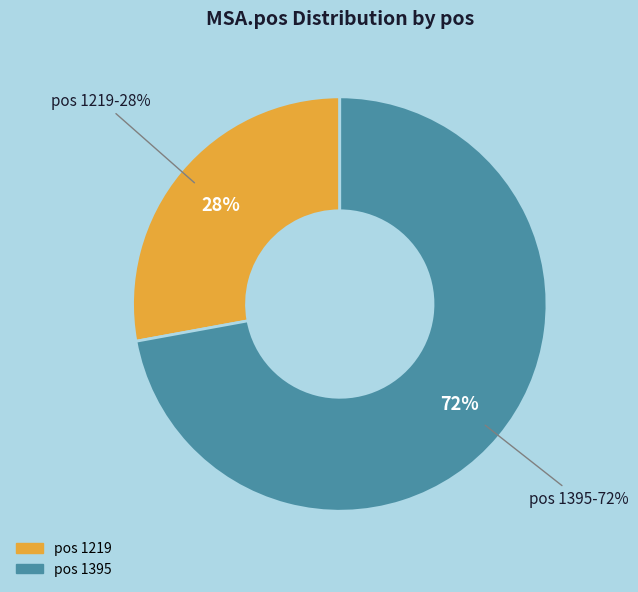

What percentage is the 1219 slice, to the nearest percent?

28%